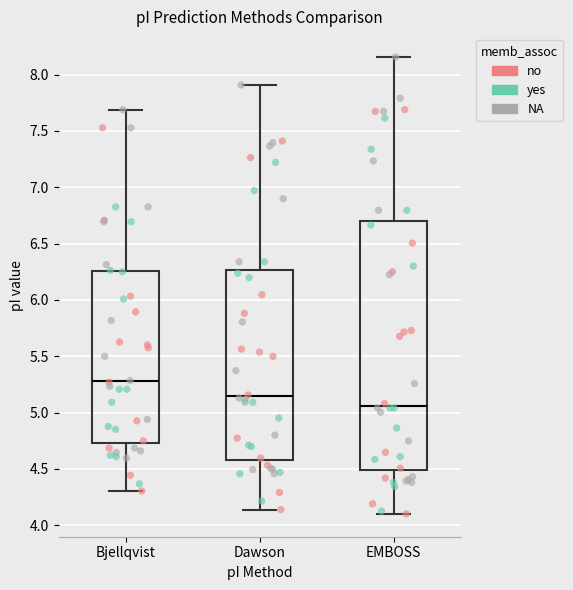

Which box is the tallest, from its lower edge to its upper edge?

EMBOSS